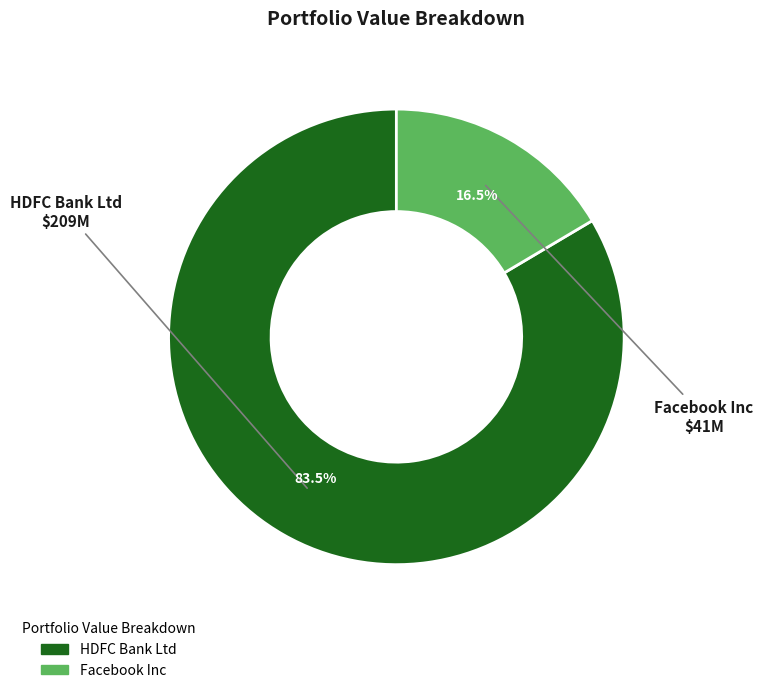

Which category has the biggest portion of the pie?

HDFC Bank Ltd